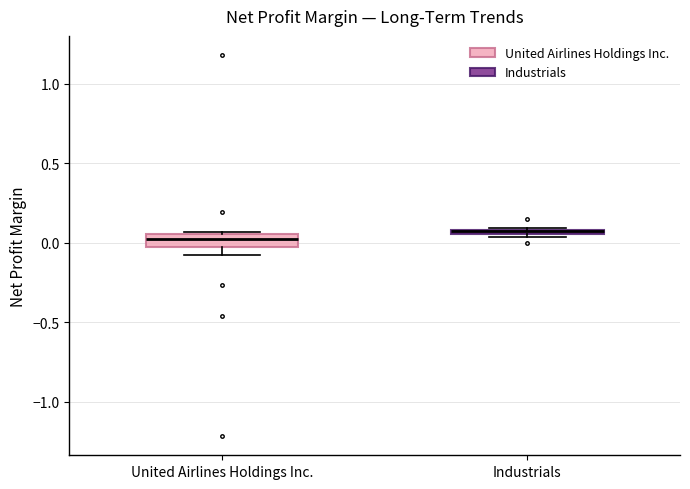

Where is the lower edge of the box for United Airlines Holdings Inc. on the y-axis? The values are not printed on the chart, so give them approximately, as read against the axis.

0.00